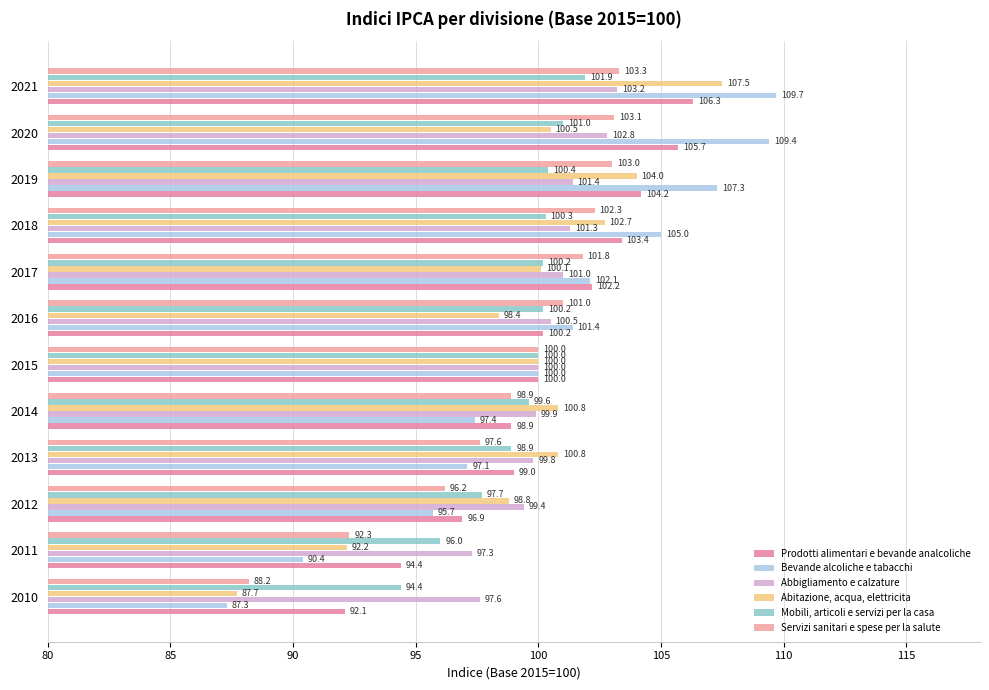

What is the difference between the maximum and minimum values in the Abitazione, acqua, elettricita series?

19.8